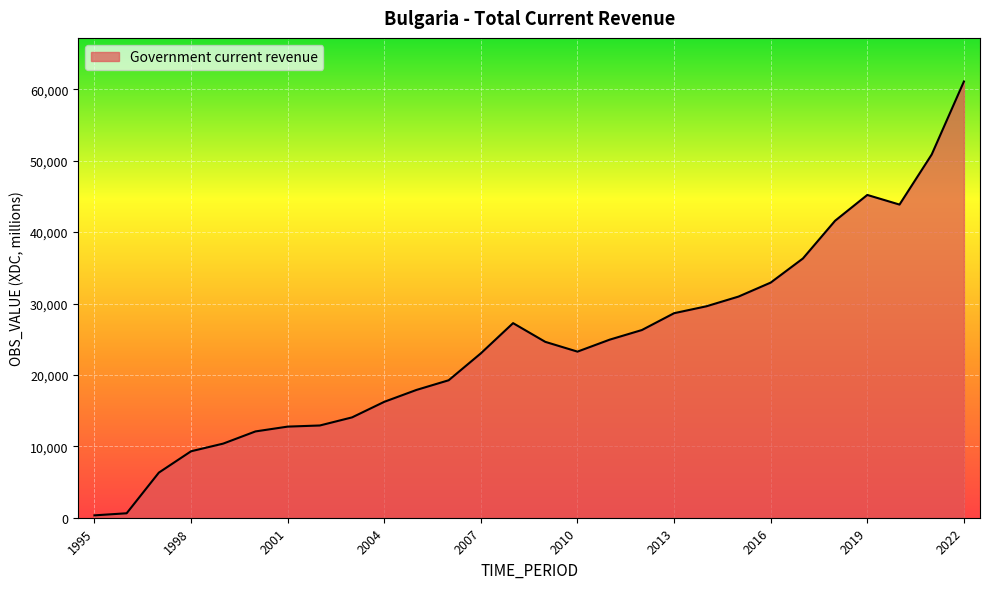

What is the greatest value displayed?

61092.7